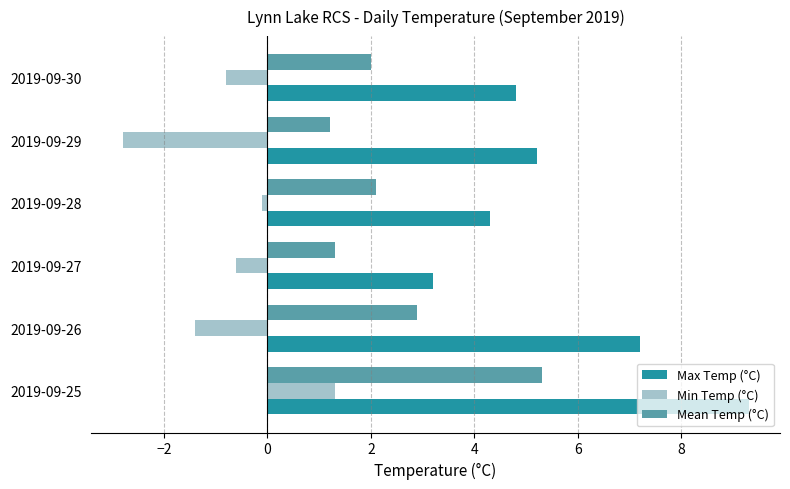

Rank the categories by Min Temp (°C) value from lowest to highest.

2019-09-29, 2019-09-26, 2019-09-30, 2019-09-27, 2019-09-28, 2019-09-25